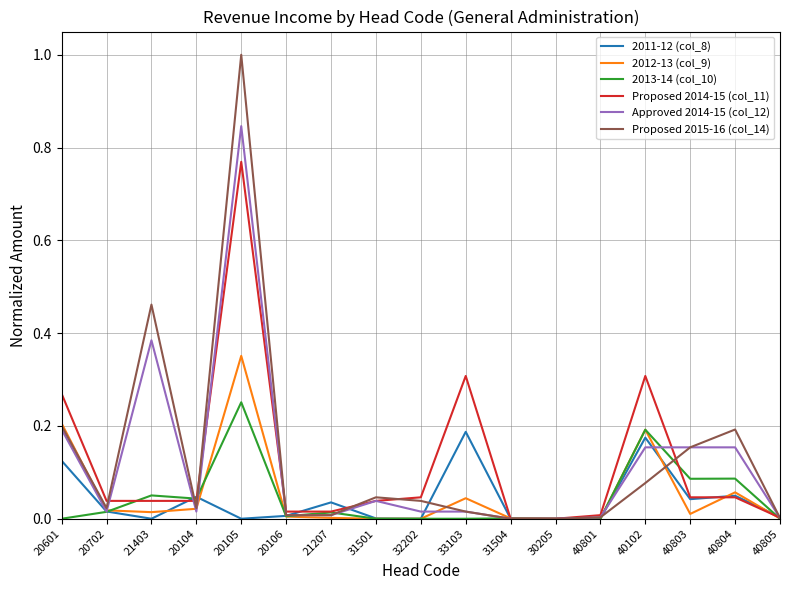

At which category does the chart reach its peak across all series?

20105